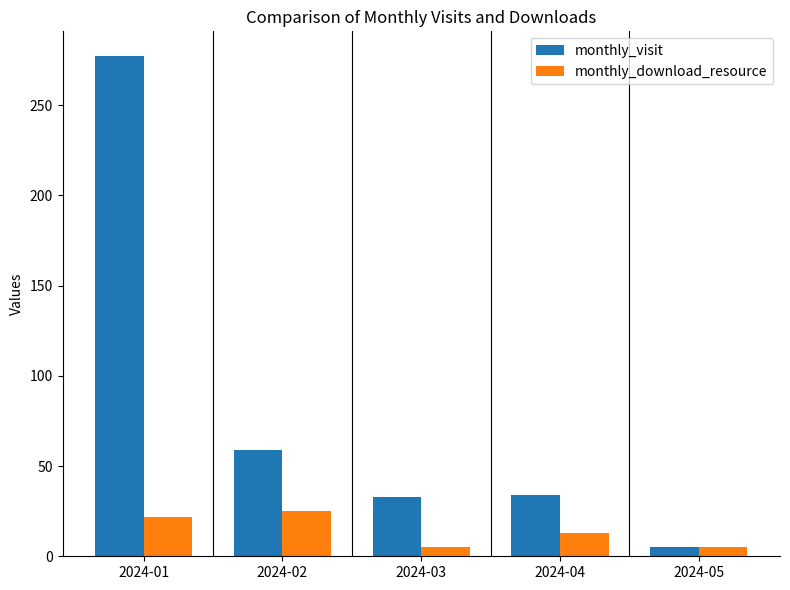

Is it true that monthly_visit equals 59 at 2024-02?

True